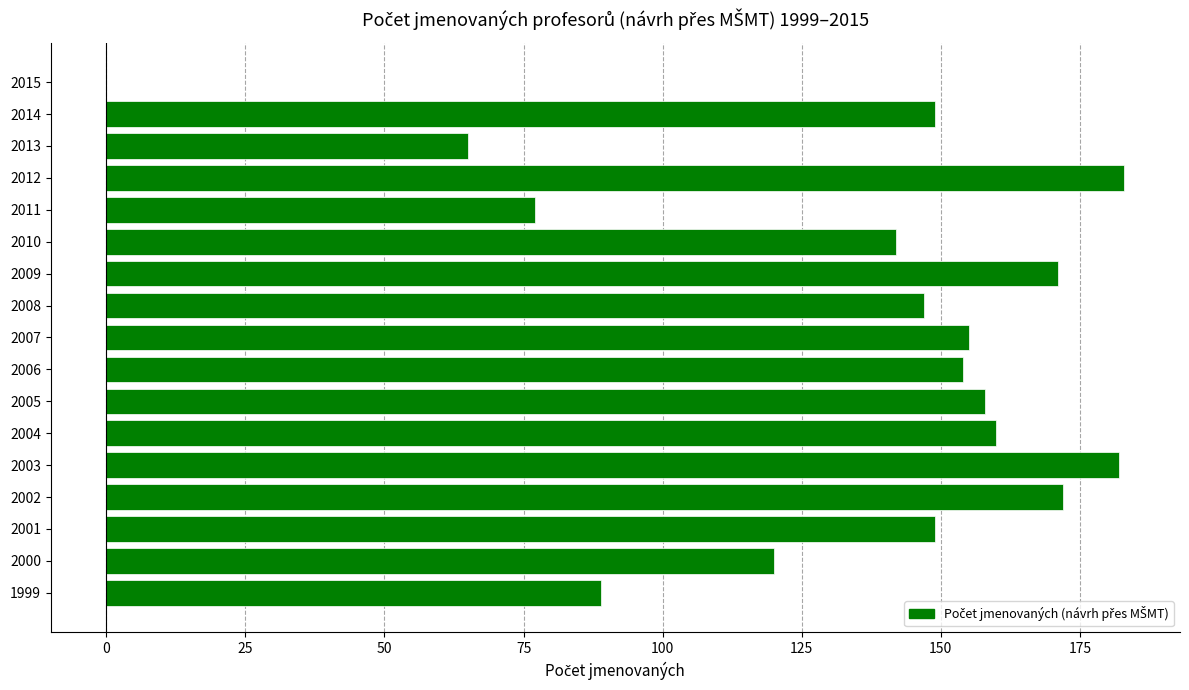

What is the maximum value shown in the chart?

183